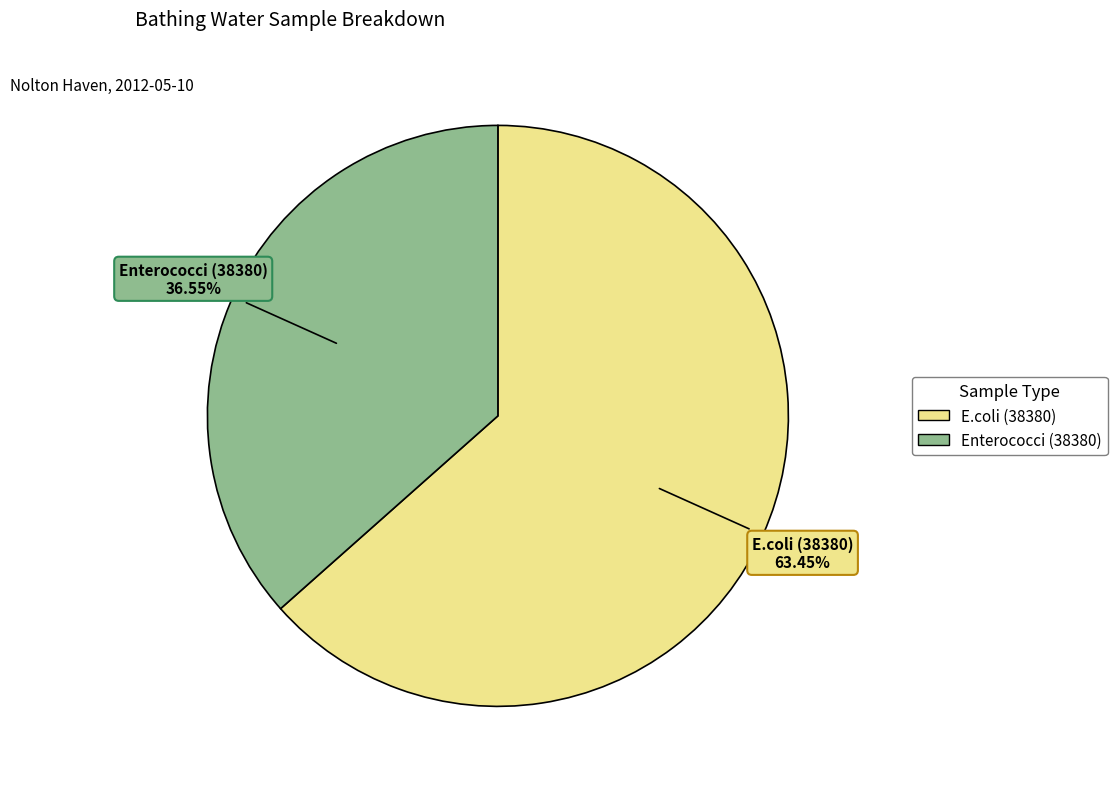

Combined, do Enterococci (38380) and E.coli (38380) account for over 50%?

Yes